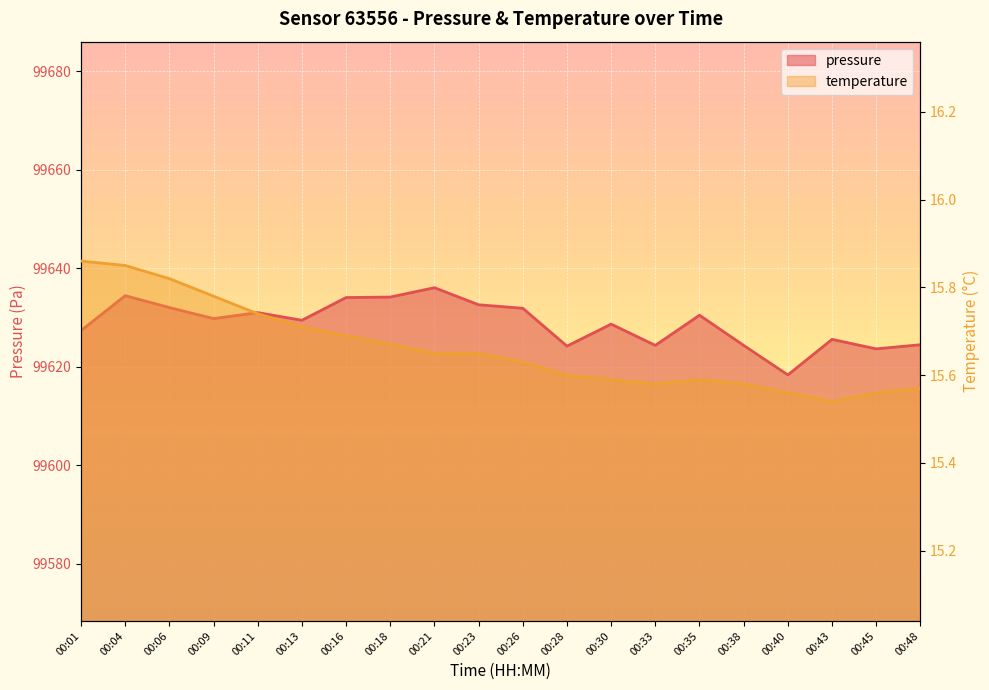

True or false: pressure and temperature intersect in this chart.

False